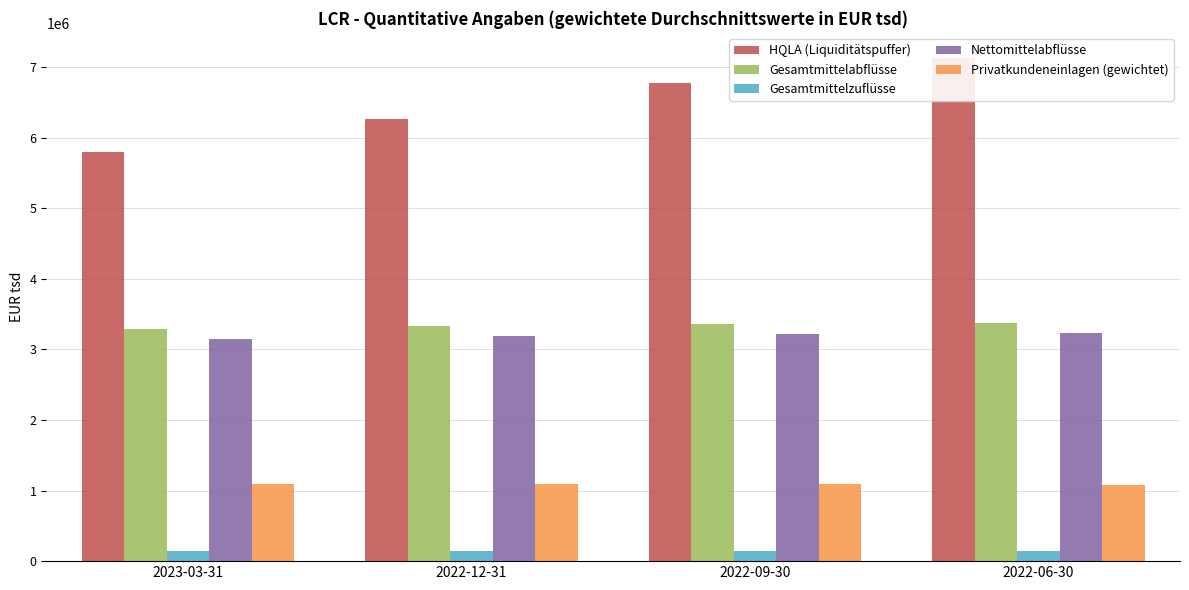

What is the highest value of the Gesamtmittelabflüsse series?

3369480